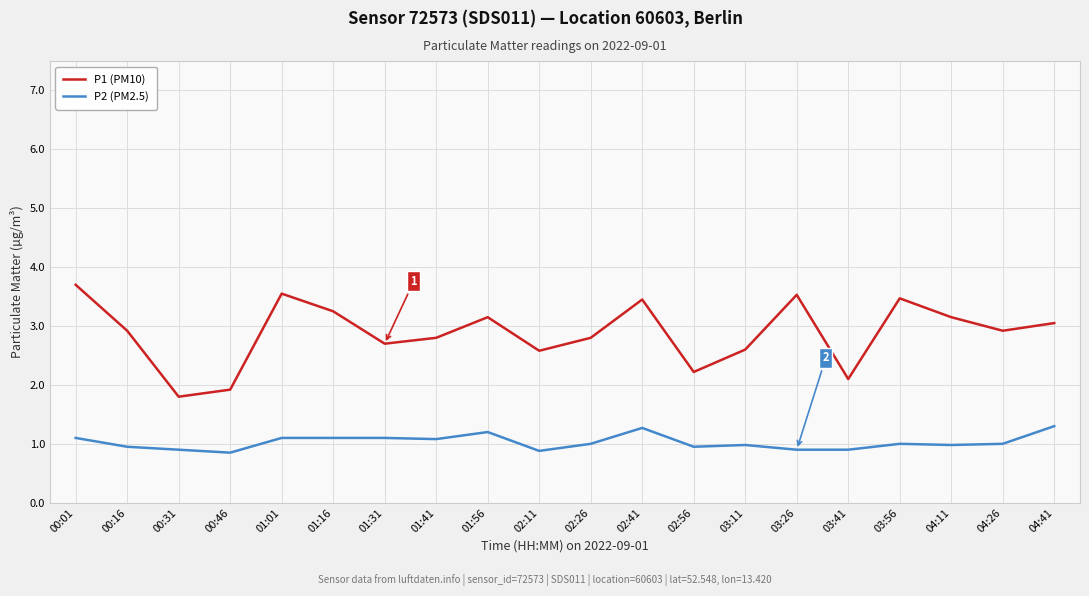

Rank the series at 01:01 from lowest to highest value.

P2 (PM2.5), P1 (PM10)